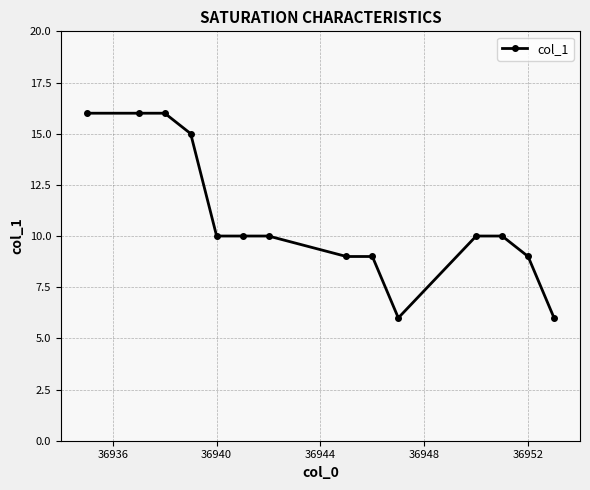

How many distinct data groups are displayed?

1